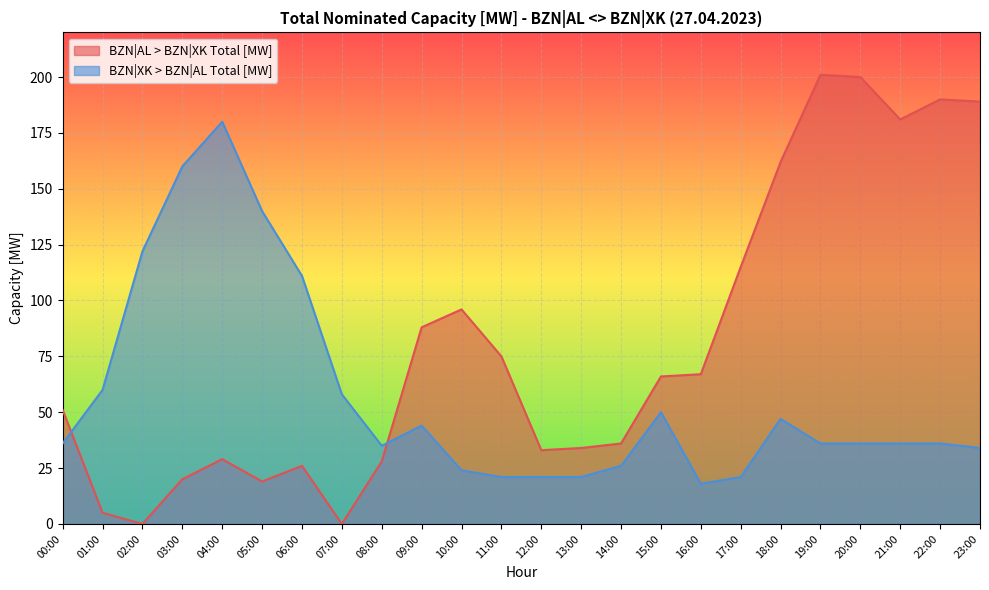

Which has a higher value, 16:00 or 01:00?

16:00